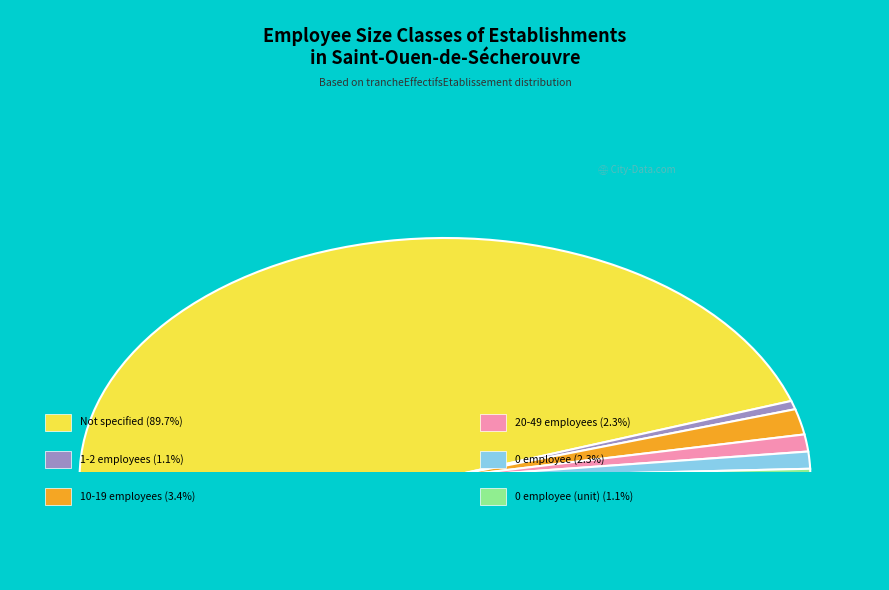

What percentage is NOT represented by 11?

96.6%